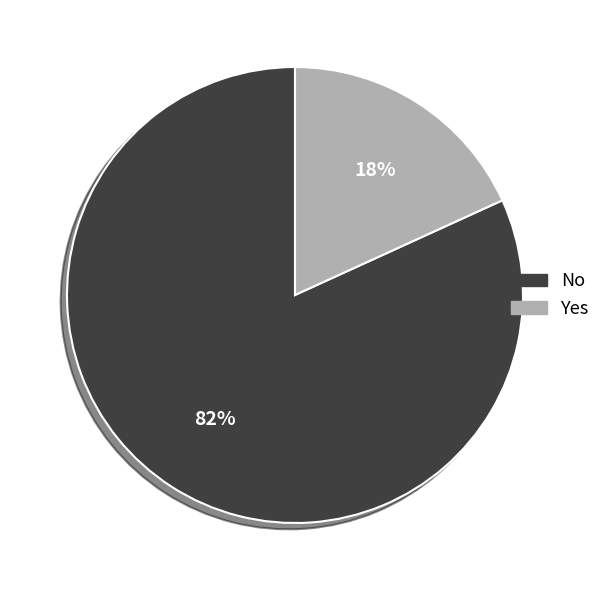

True or false: Yes accounts for 28% of the total.

False